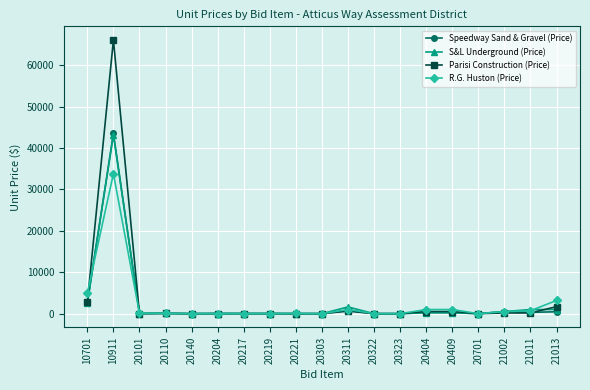

What is the approximate value of Parisi Construction (Price) at 10911?

66098.3